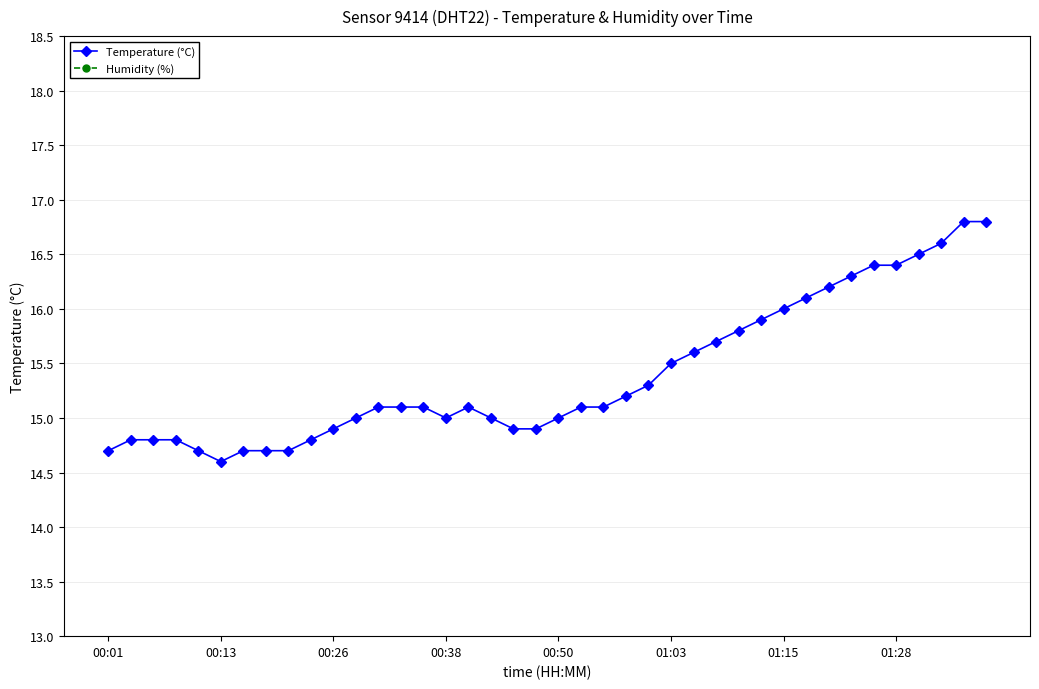

Does the chart have visible grid lines?

Yes